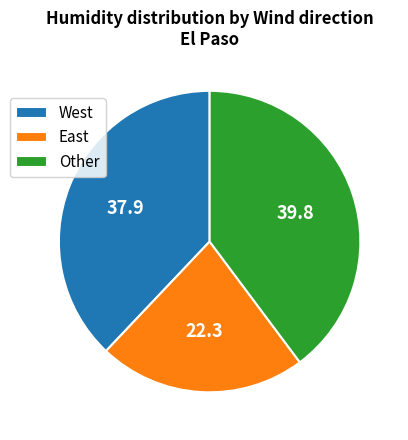

What is the ratio of the value at West to the value at East?

1.7